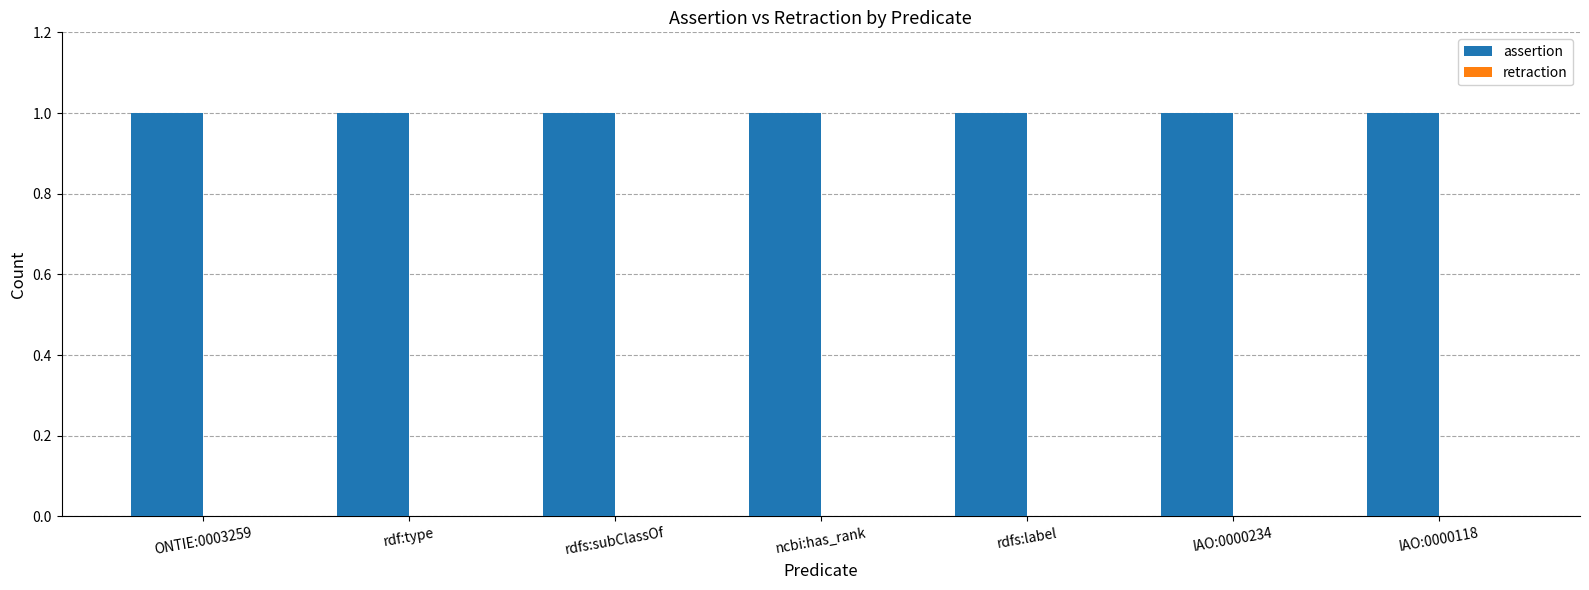

Reading right to left, list all the values displayed in this chart.

assertion: IAO:0000118=1	IAO:0000234=1	rdfs:label=1	ncbi:has_rank=1	rdfs:subClassOf=1	rdf:type=1	ONTIE:0003259=1
retraction: IAO:0000118=0	IAO:0000234=0	rdfs:label=0	ncbi:has_rank=0	rdfs:subClassOf=0	rdf:type=0	ONTIE:0003259=0